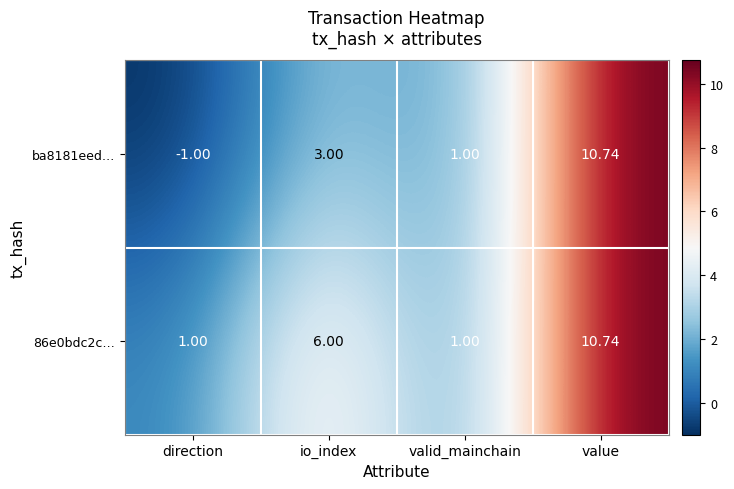

Which label corresponds to the smallest value in the chart?

direction